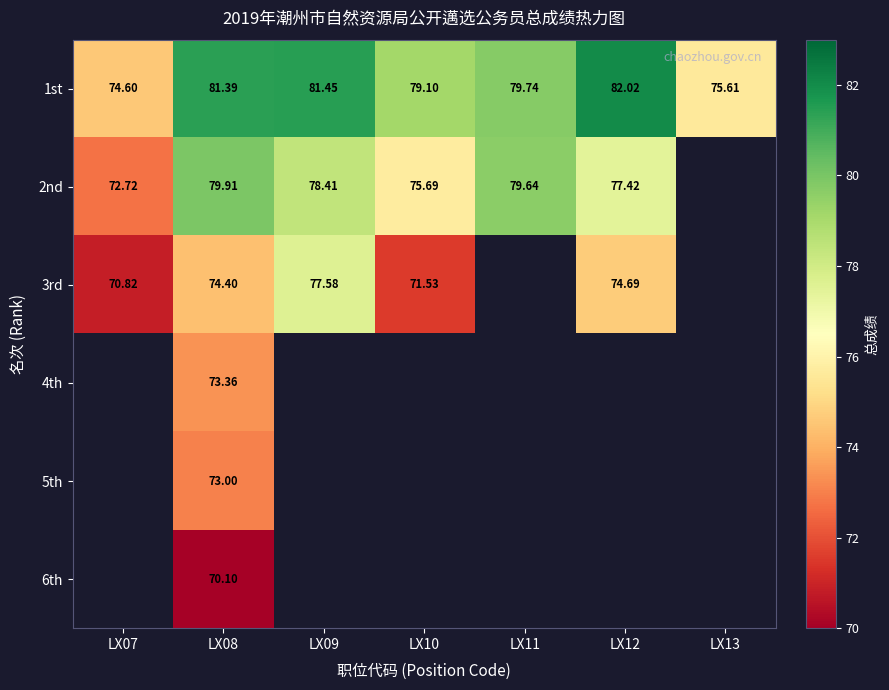

What is the average value of the 1st series?

79.1